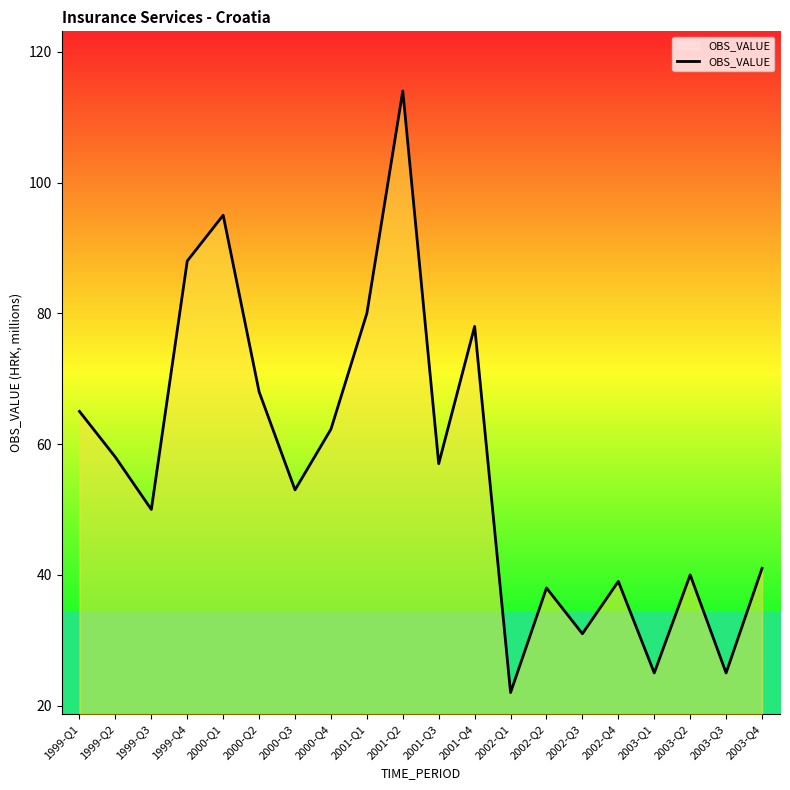

Reading right to left, transcribe all the data shown in this chart.

41.0	25.0	40.0	25.0	39.0	31.0	38.0	22.0	78.0	57.0	114.0	80.0	62.3	53.0	68.0	95.0	88.0	50.0	58.0	65.0